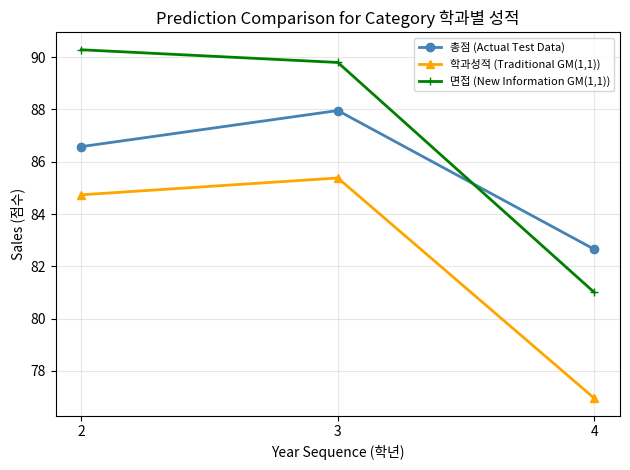

Which label corresponds to the smallest value in the chart?

4